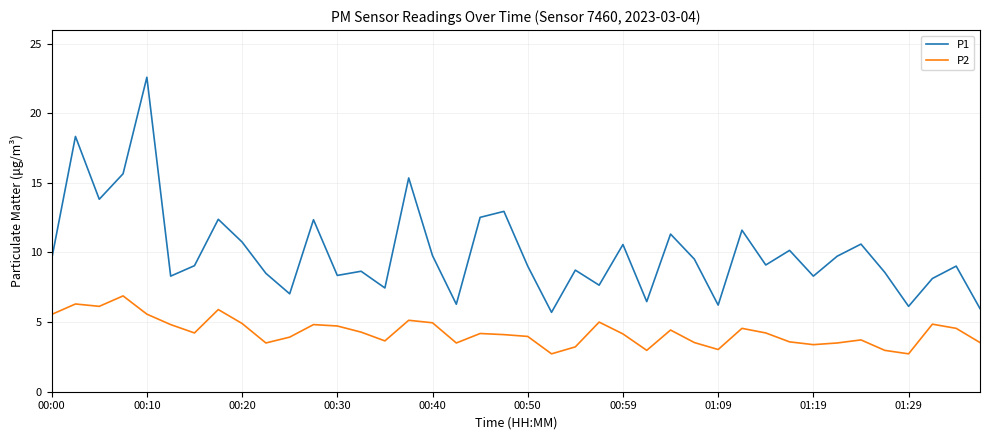

How many series are shown in this chart?

2